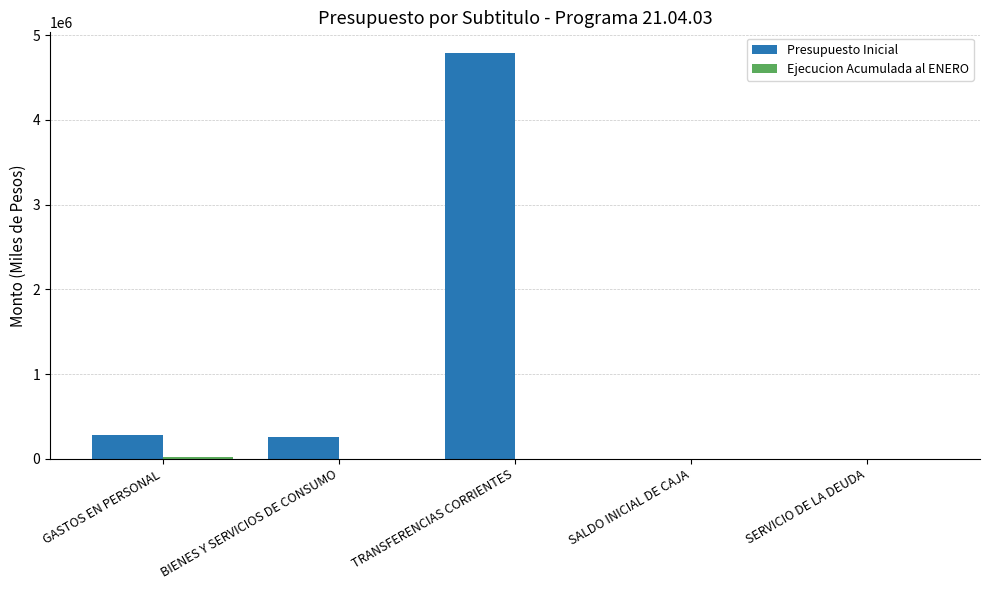

Are the bars grouped side by side (vs. stacked)?

Yes